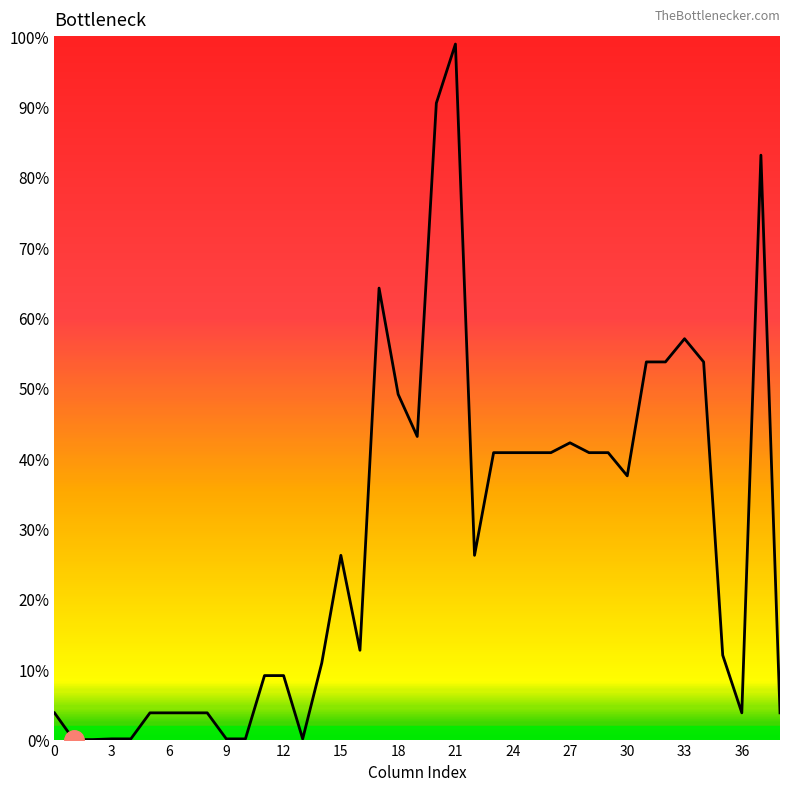

List the labels in order of value, smallest first.

UDPRN, UMRRN, address1, postcode, OA11CD, LSOA11CD, country, UPRN, easting, northing, latitude, longitude, watercourse_200M, distance_to_road, OA21CD, LSOA21CD, property_type, est_council_tax, bedrooms, floors, cadastral, floor_area, height, footprint, volume, avg_roof_slope, distance_to_tree, geocode_multiplicity, flat_roof_fraction, age, total_rooms, last_transaction_price, last_transaction_date, n_transactions, est_current_value, bathrooms, distance_to_water, year_built, listed